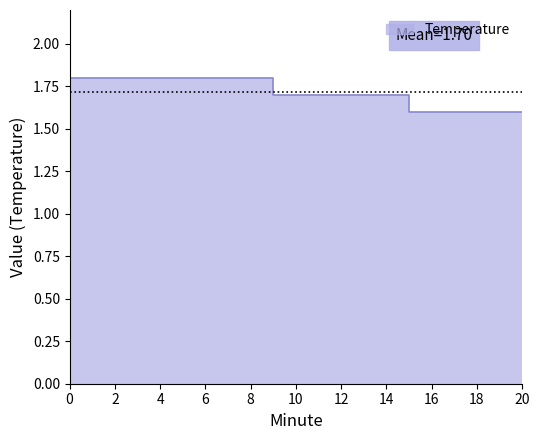

The value at 5 is 2.6. True or false?

False